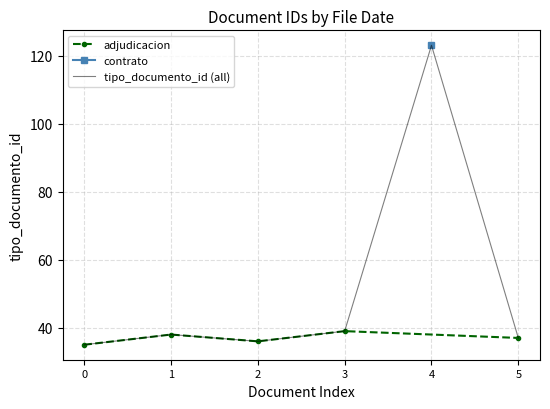

Is this an area chart (filled region under the line)?

No